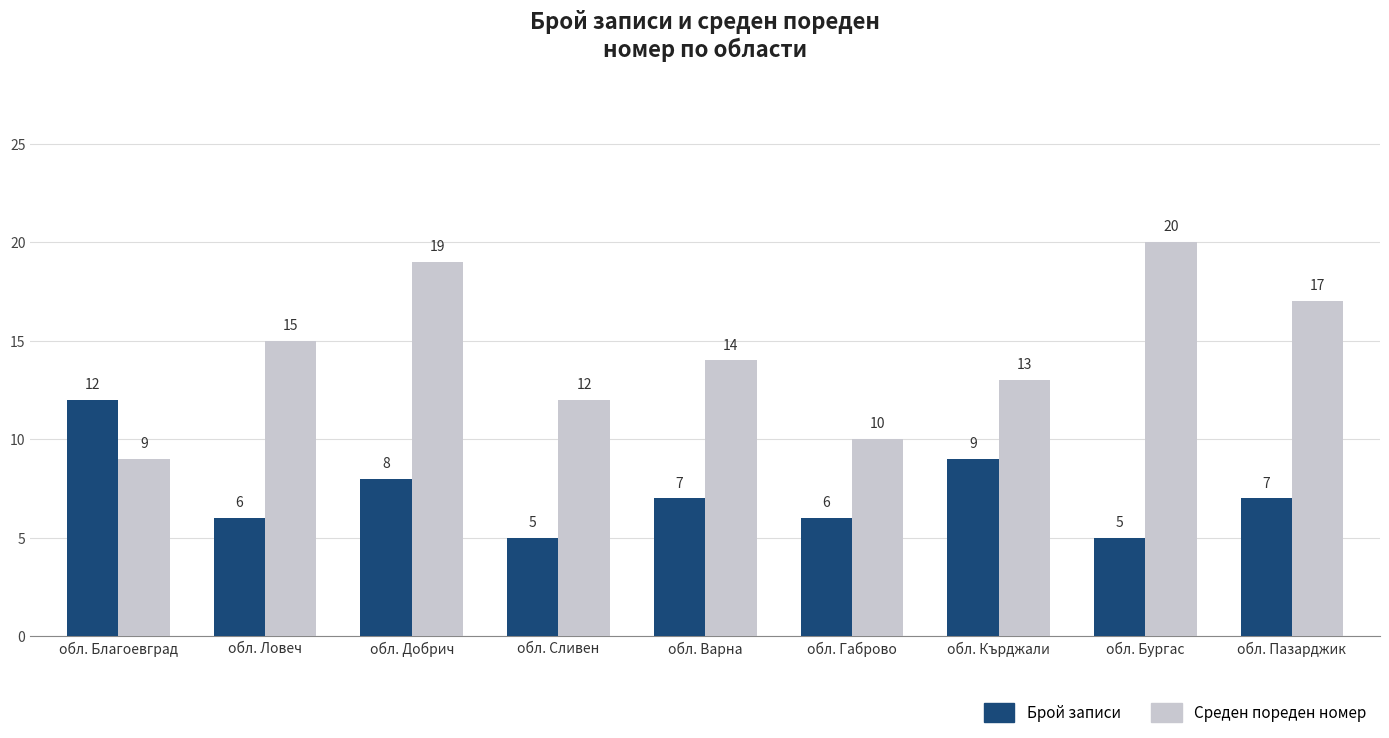

What is the difference between the Среден пореден номер values at обл. Пазарджик and обл. Габрово?

7